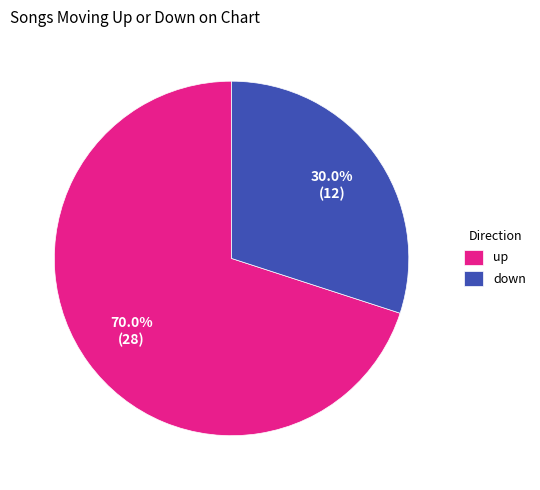

Count the number of slices in the pie.

2